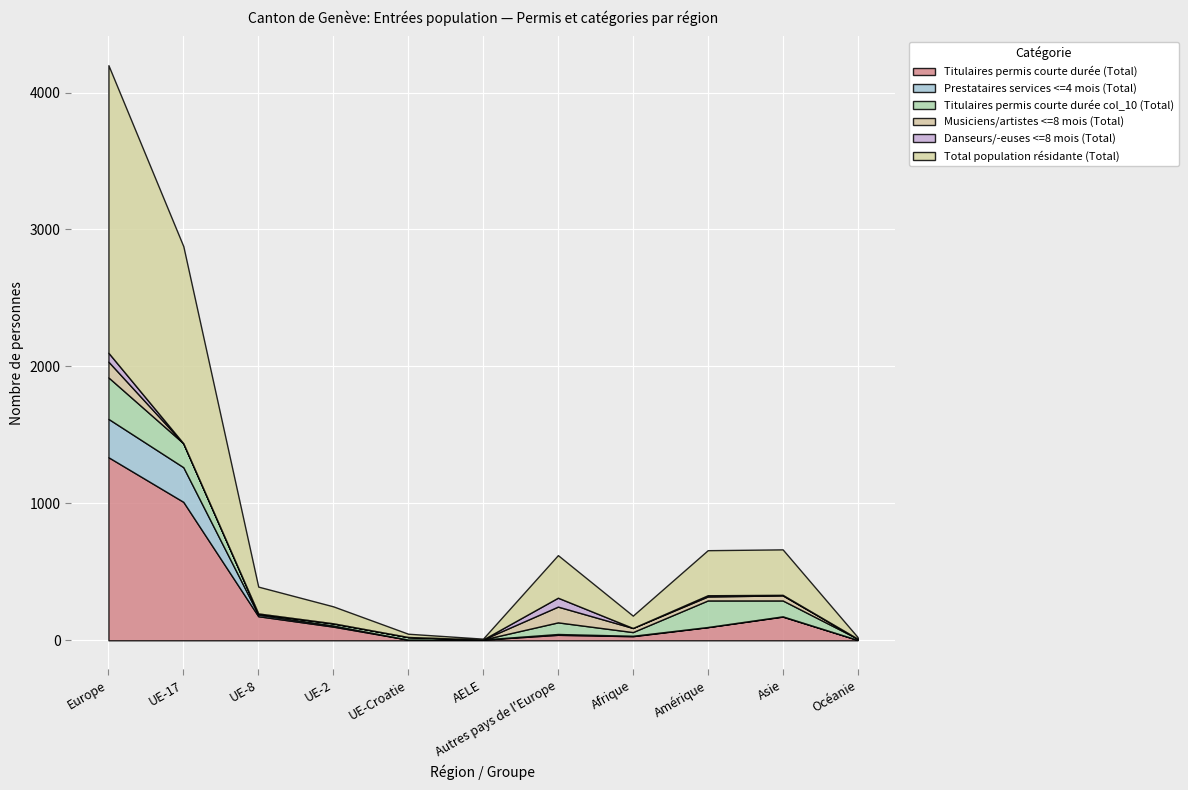

How many lines are shown in the chart?

6